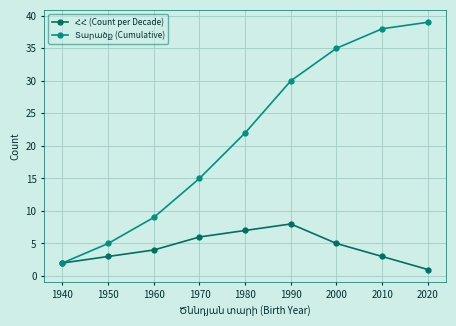

How many lines are shown in the chart?

2